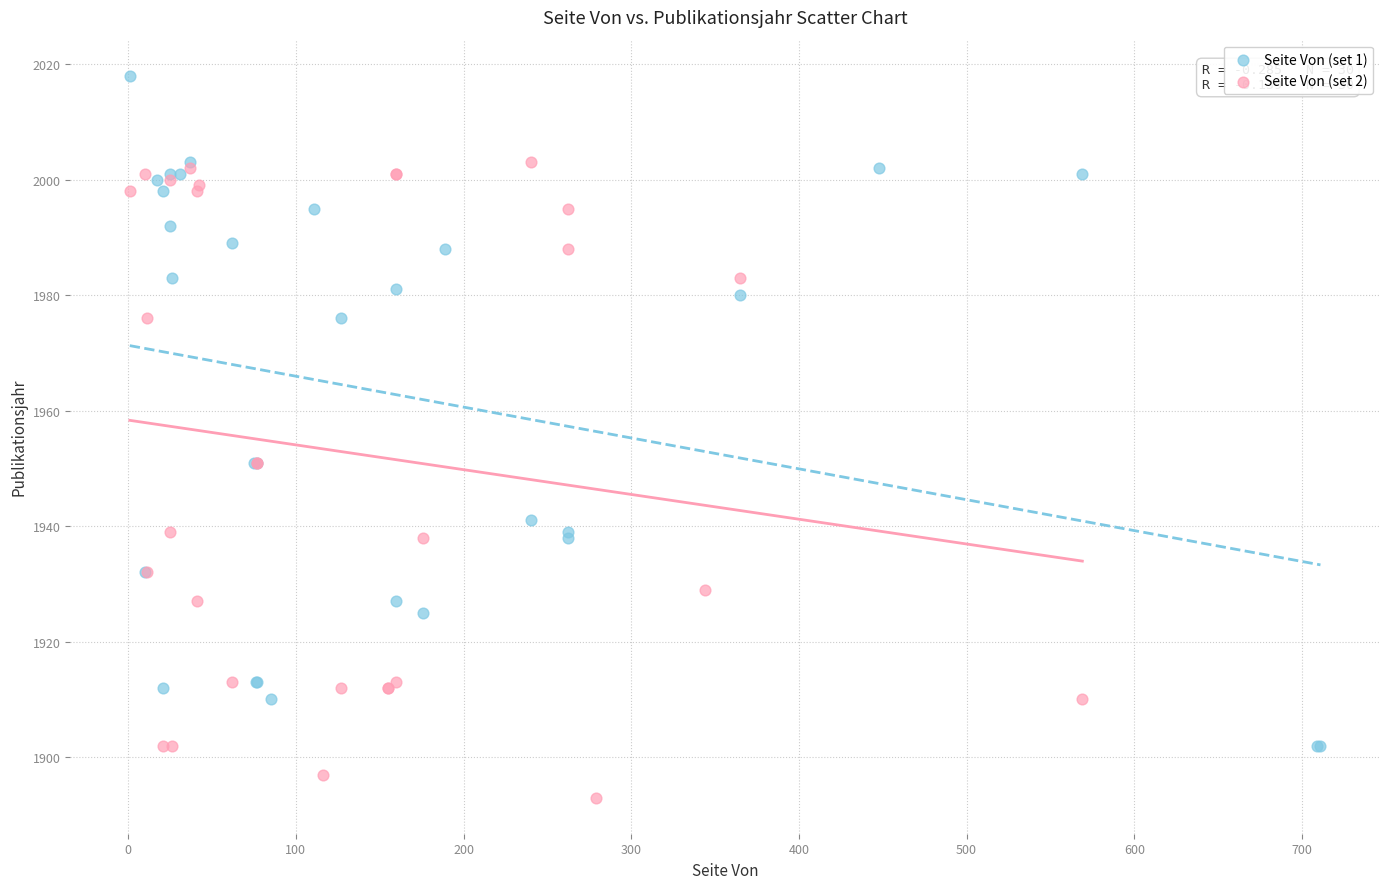

Which series reaches the maximum Y coordinate?

Seite Von (set 1)